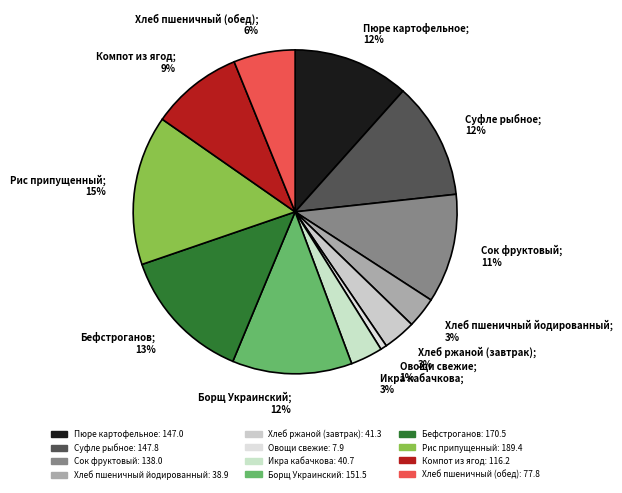

Is the sum of Бефстроганов and Хлеб ржаной (завтрак) greater than half?

No